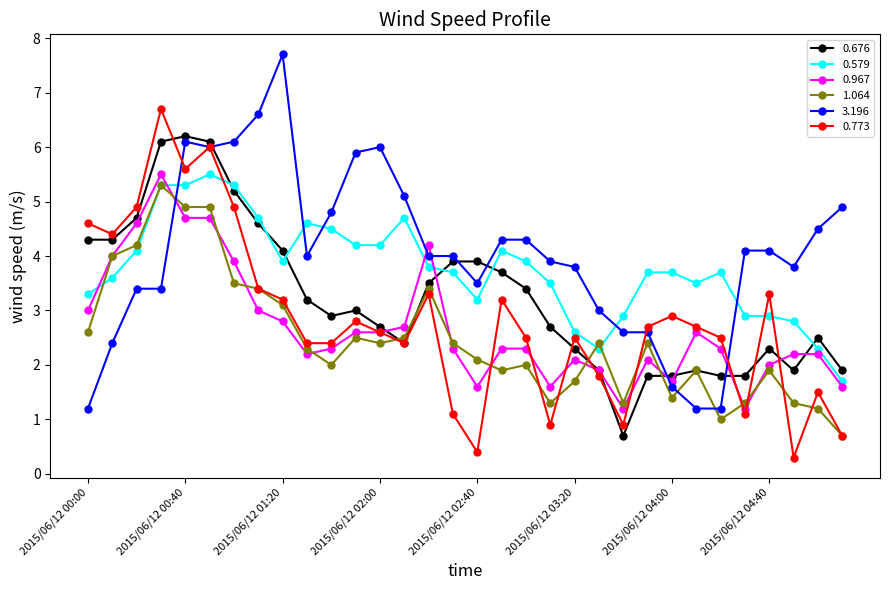

How many data points in 0.676 are less than 3?

16